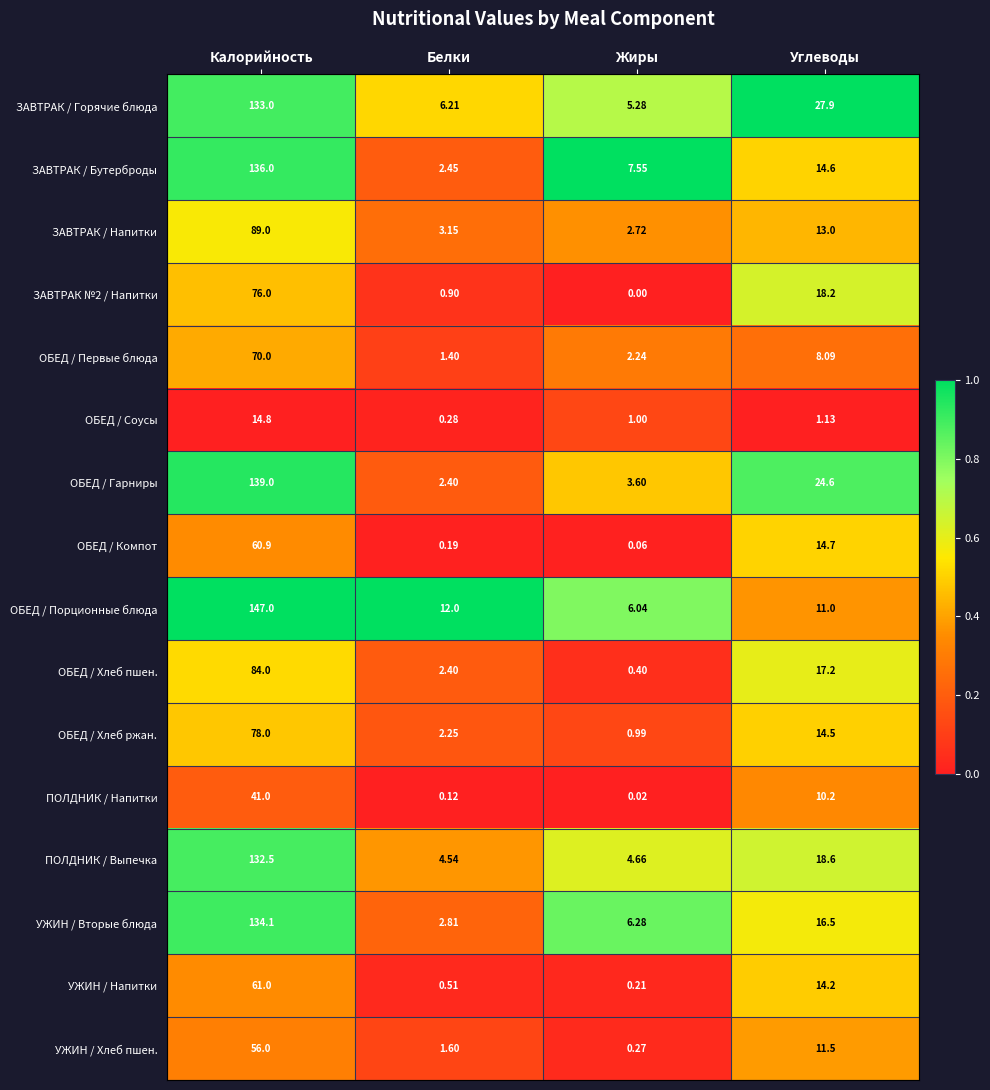

Which series has the largest range (max minus min)?

ОБЕД / Порционные блюда